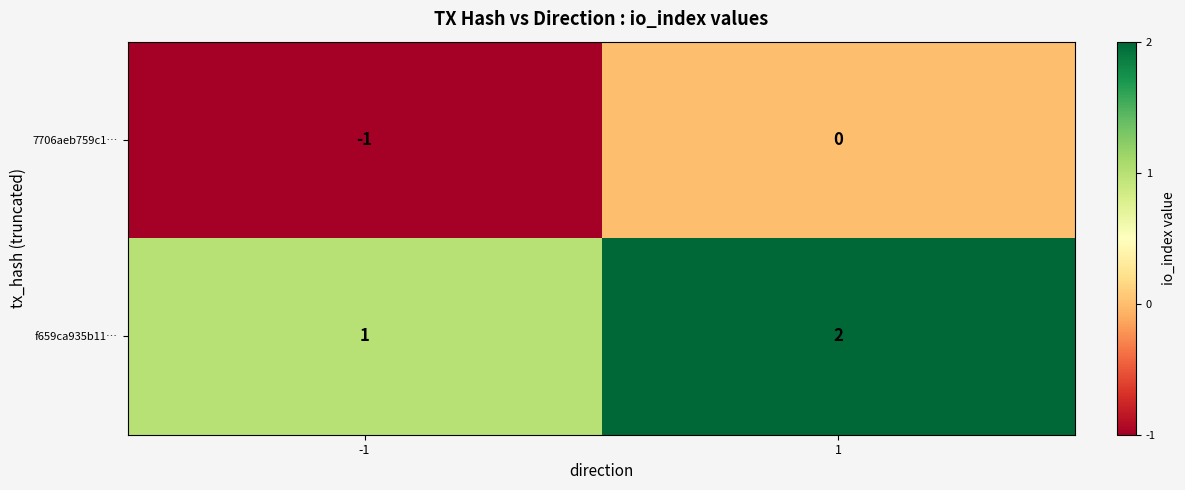

Rank the series by their maximum value, from highest to lowest.

f659ca935b11…, 7706aeb759c1…